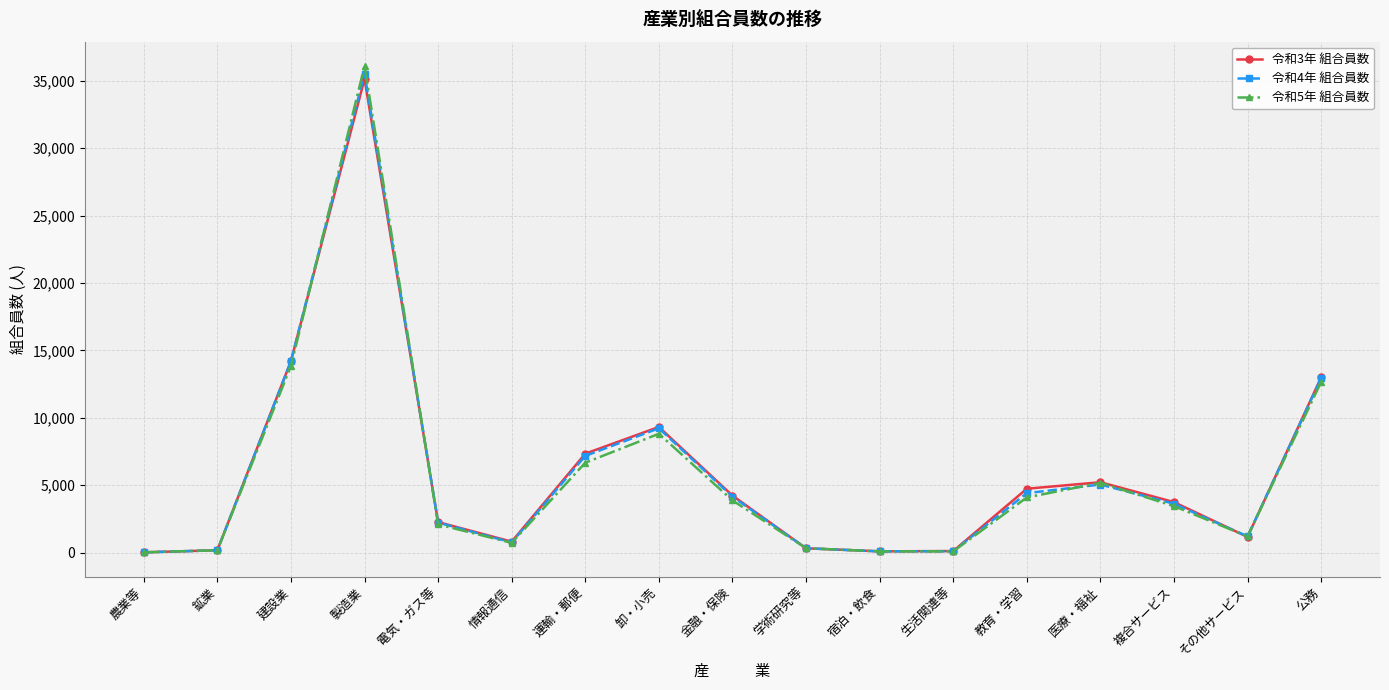

How many lines are shown in the chart?

3